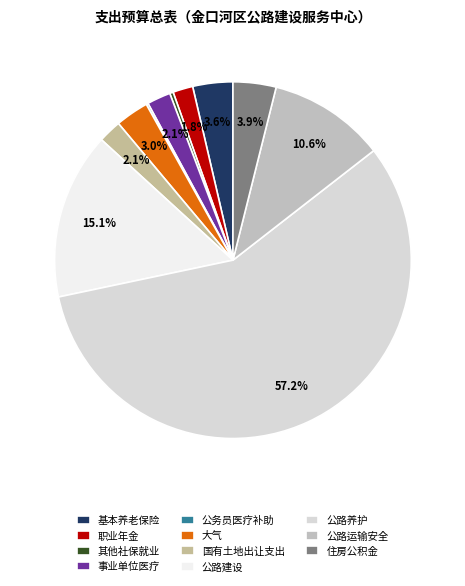

What is the largest slice in the pie chart?

公路养护